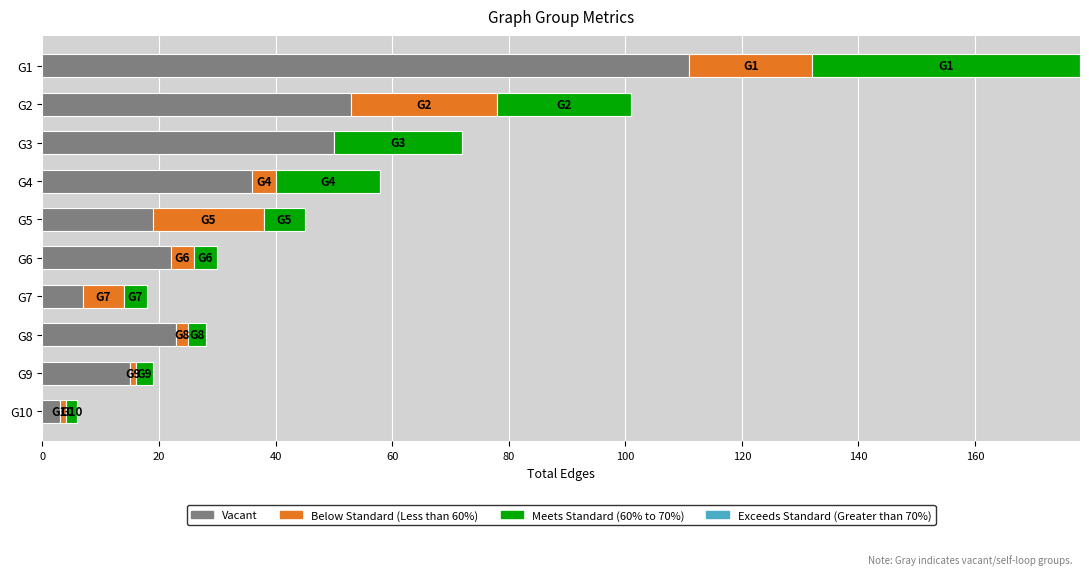

The Vacant series shows 15 at G9. True or false?

True